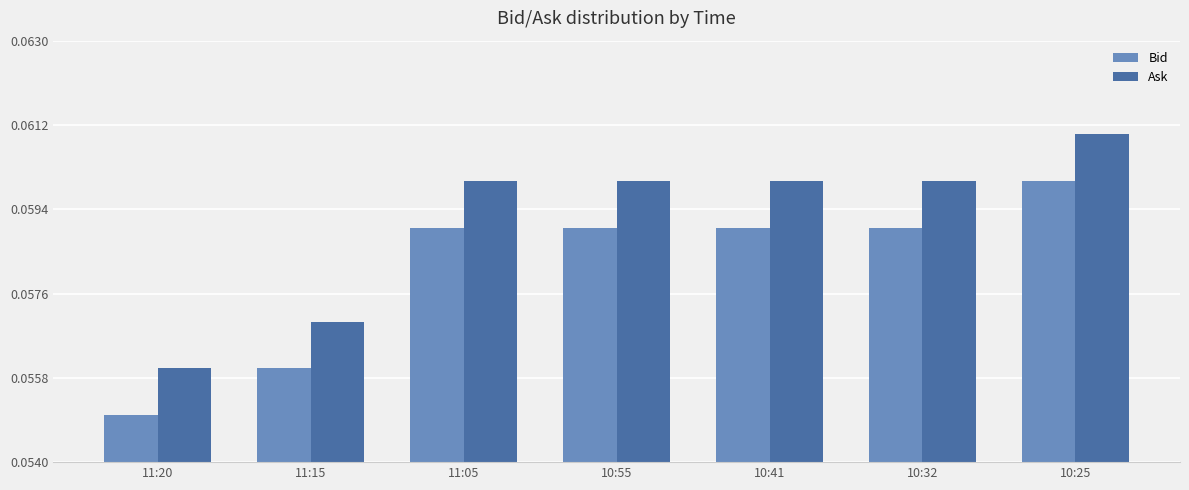

List the series in order of their peak value, lowest first.

Bid, Ask